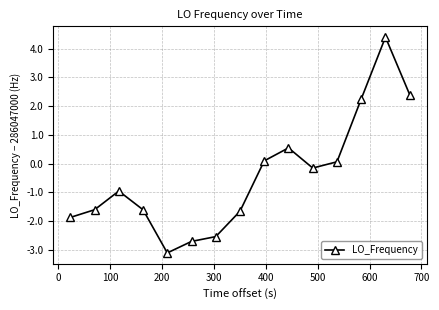

How many points are higher than both their immediate neighbors (excluding endpoints)?

3